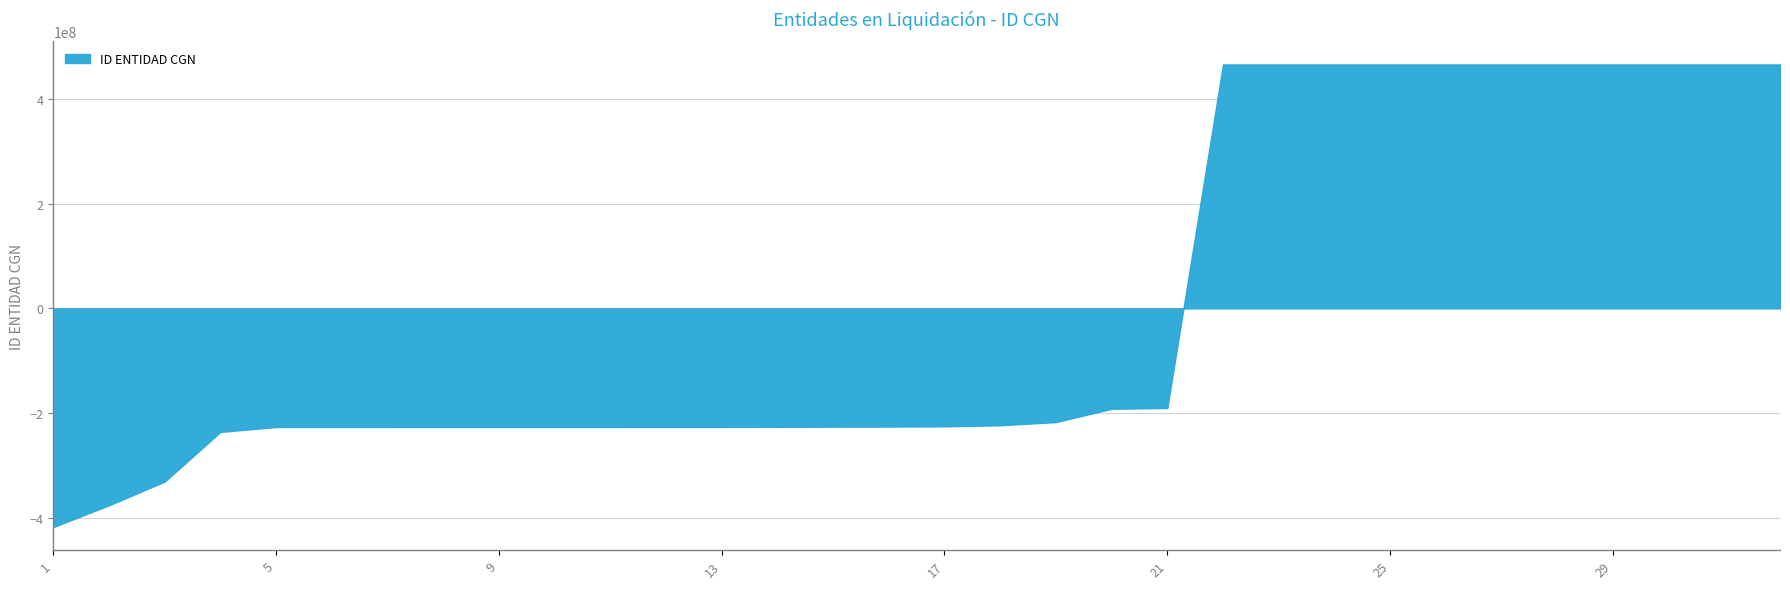

True or false: there are more than 0 points higher than both neighbors.

False